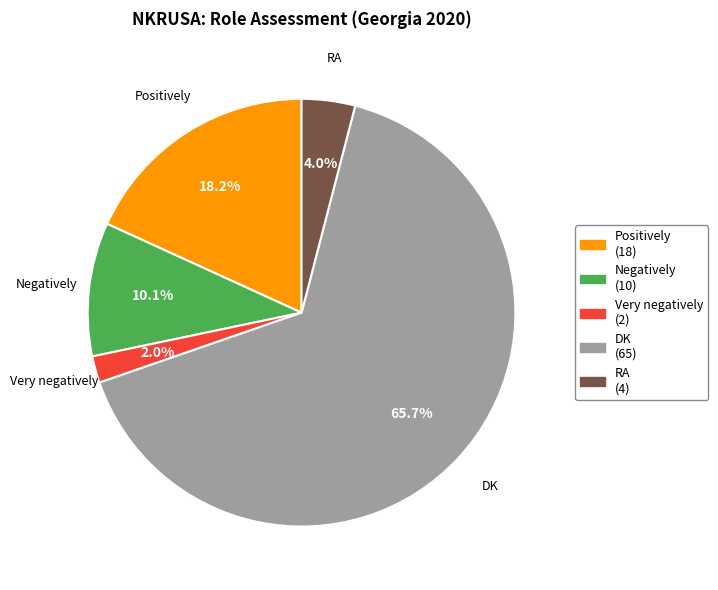

How many segments does this pie chart have?

5